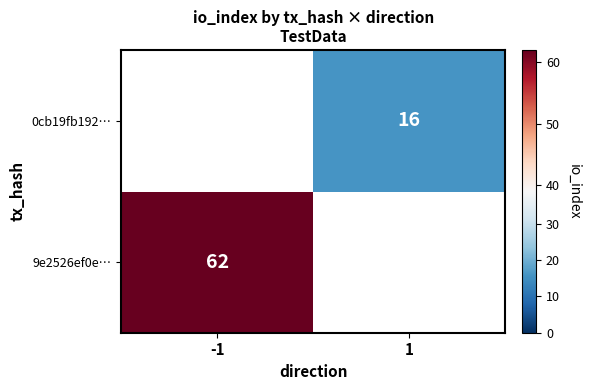

How many categories are shown in the chart?

2